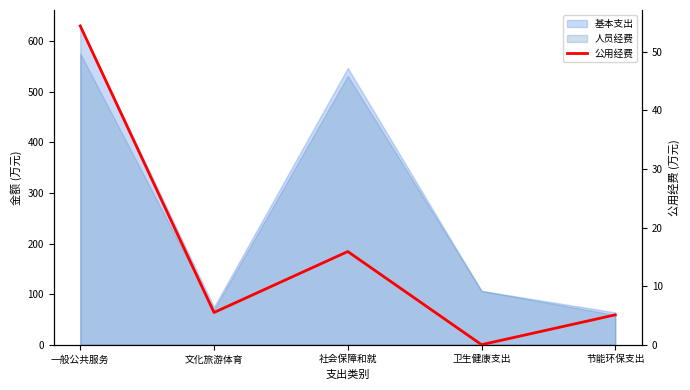

What is the sum of the values at 一般公共服务 and 节能环保支出?

59.5